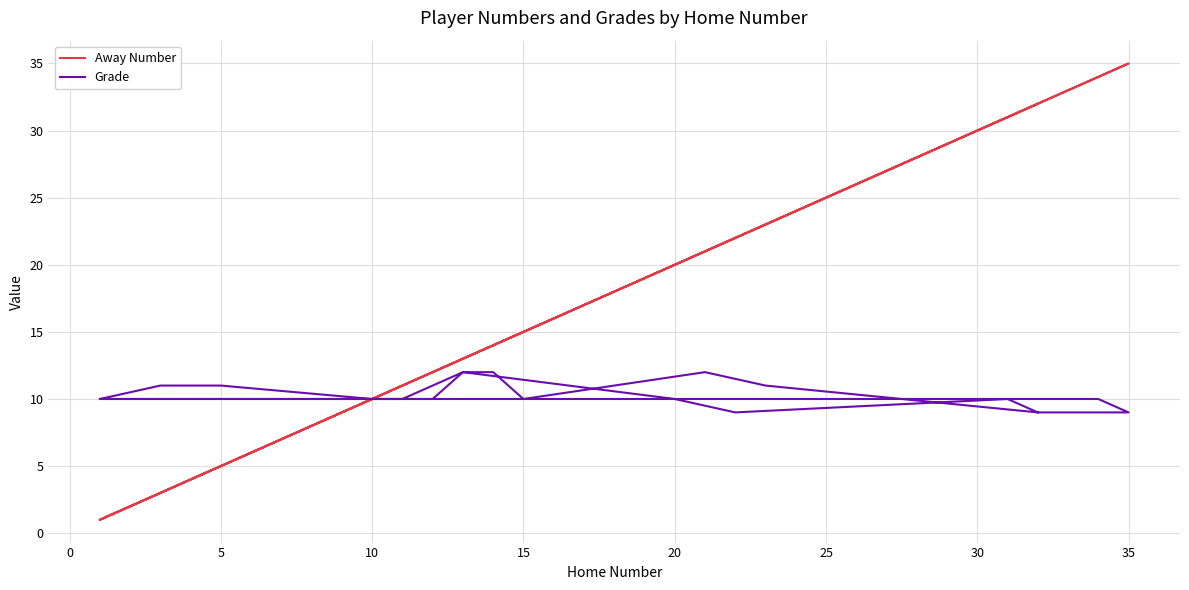

At how many categories does at least one series exceed 4?

25